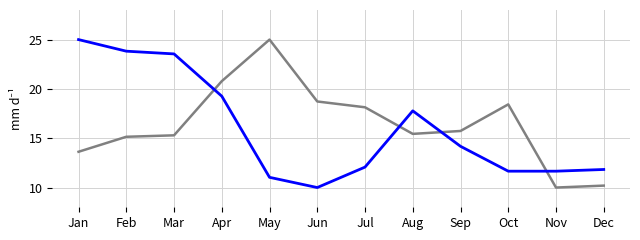

What is the minimum value shown in the chart?

10.0